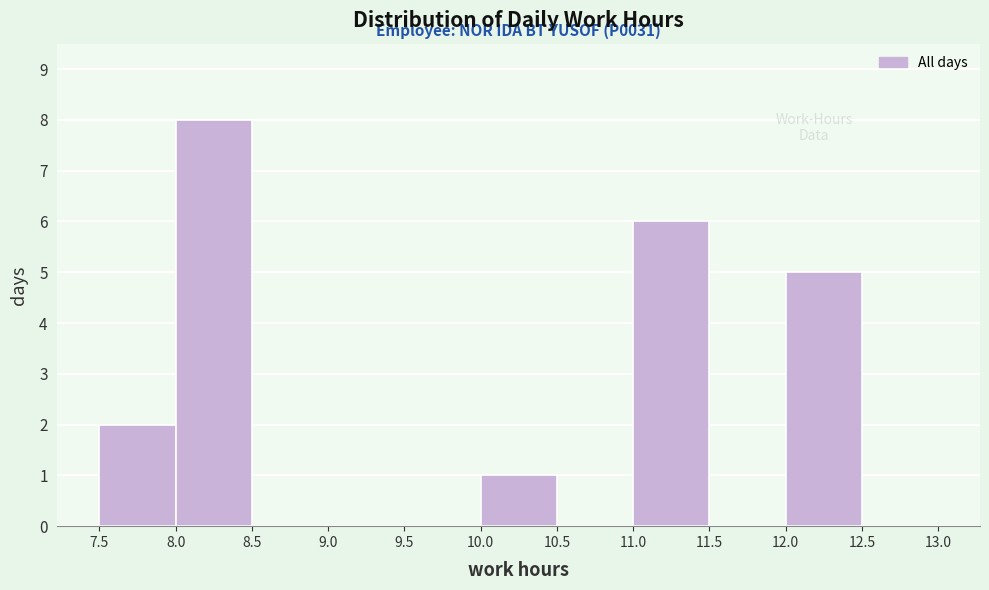

Over which range of the x-axis is the bar tallest?

8.0 to 8.5